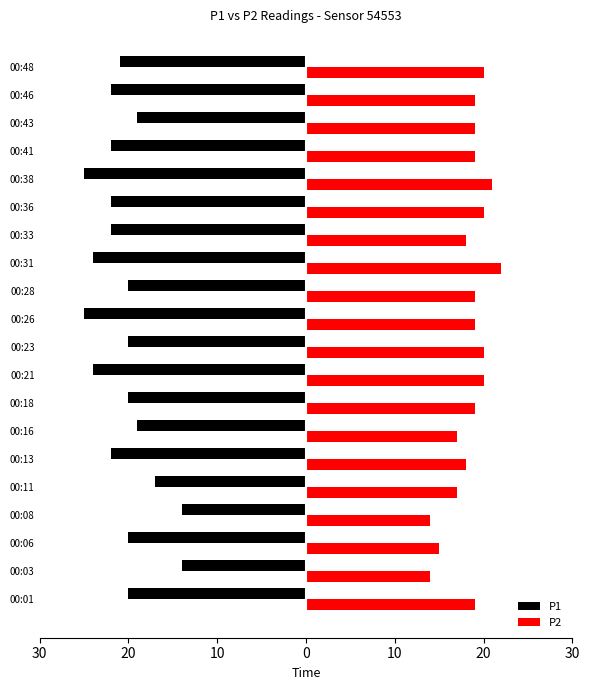

What is the value of the P2 bar at the 13th from the left?

22